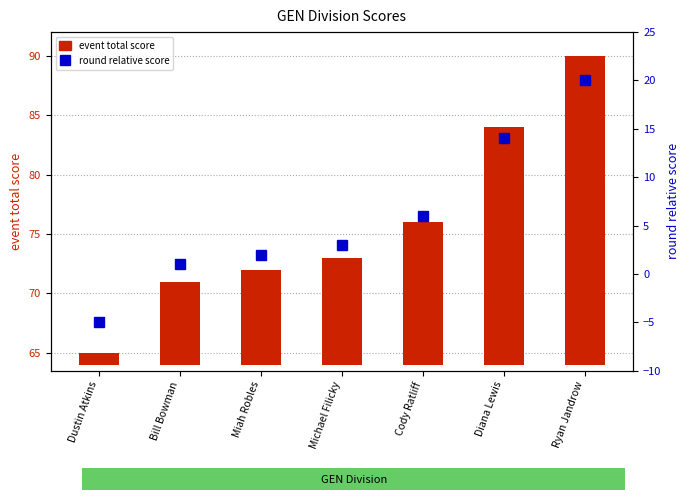

At which label does round relative score reach its peak?

Ryan Jandrow